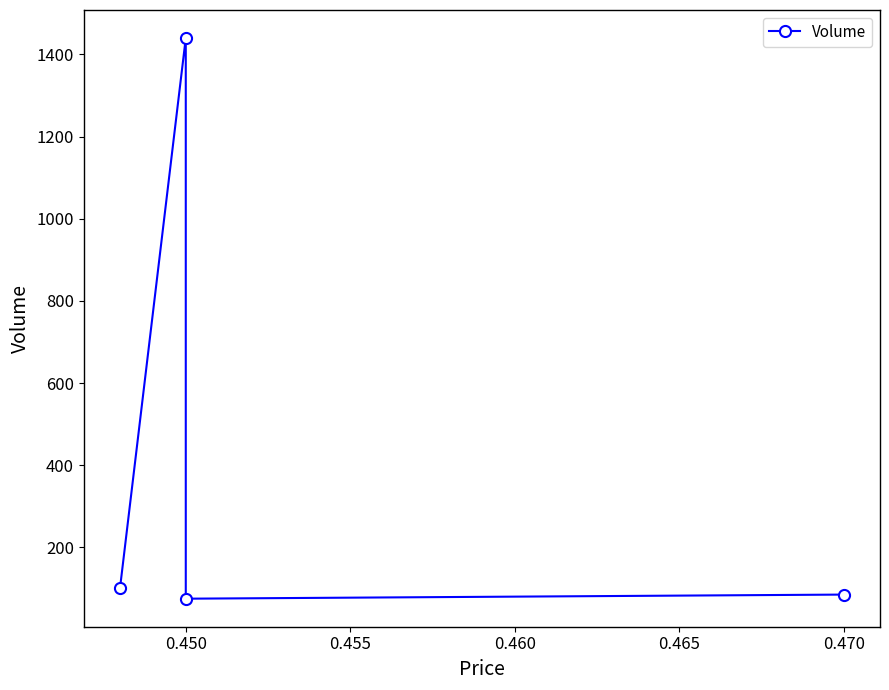

Is this an area chart (filled region under the line)?

No